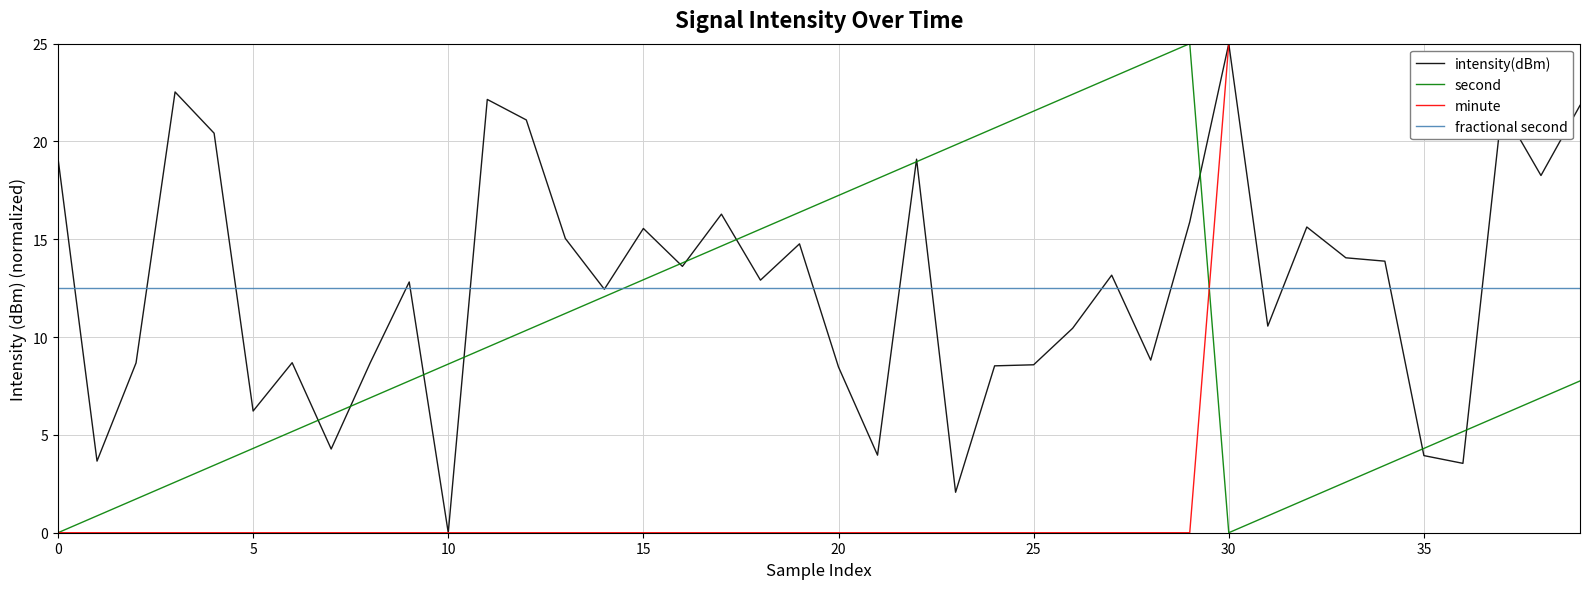

What is the highest value of the intensity(dBm) series?

25.0